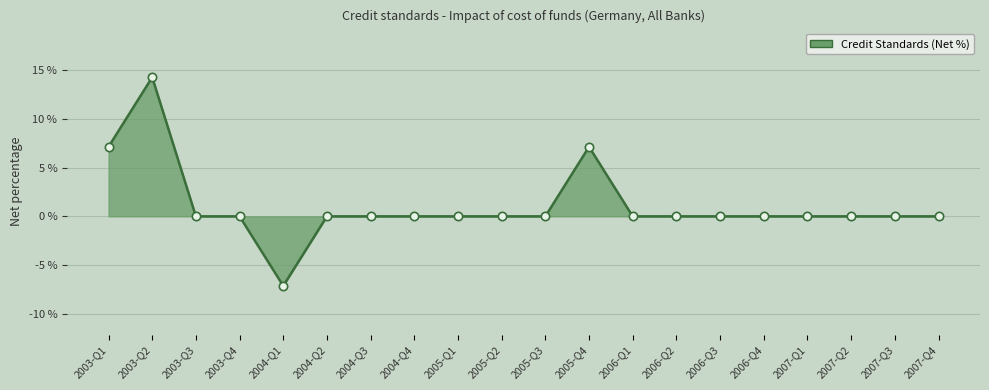

What position from the left is 2005-Q3?

11